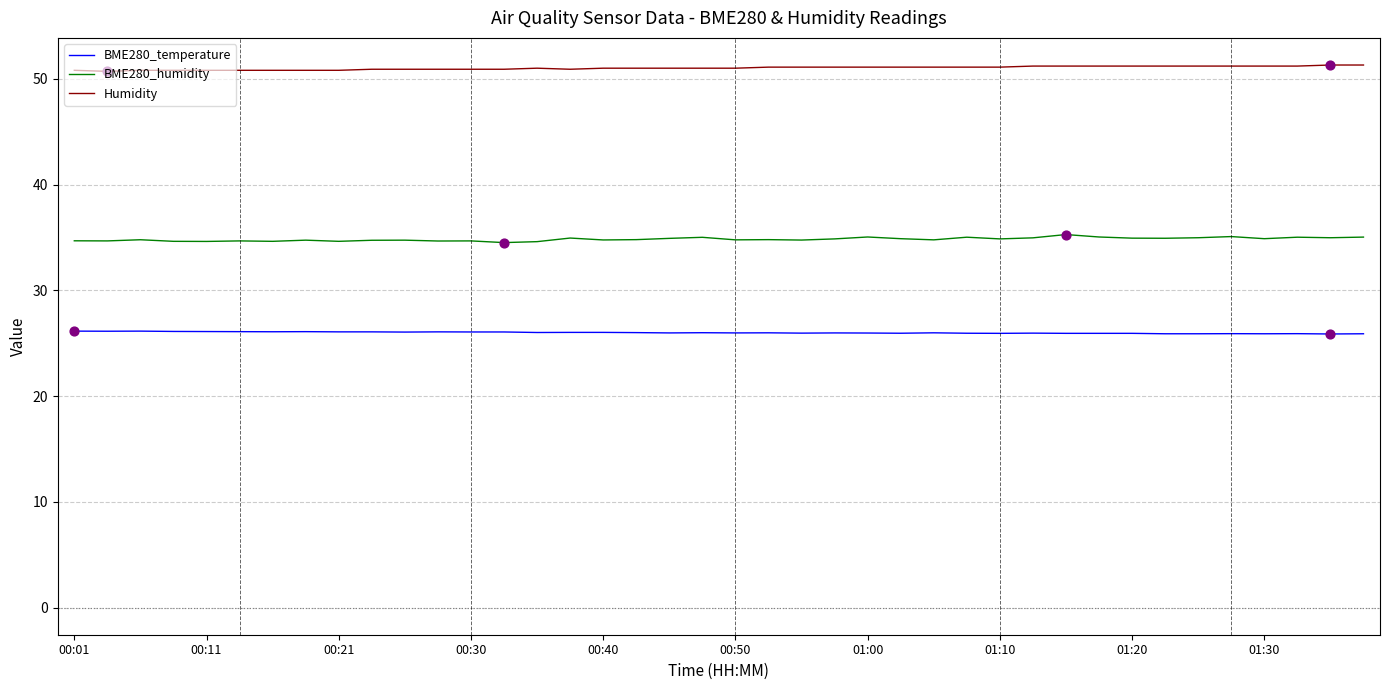

True or false: Humidity and BME280_humidity intersect in this chart.

False